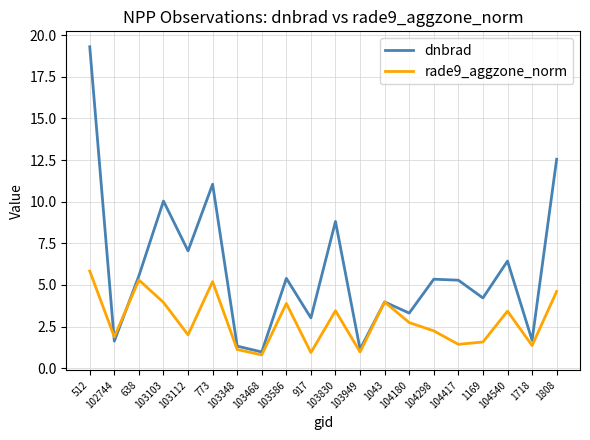

What position from the right is 1808?

1